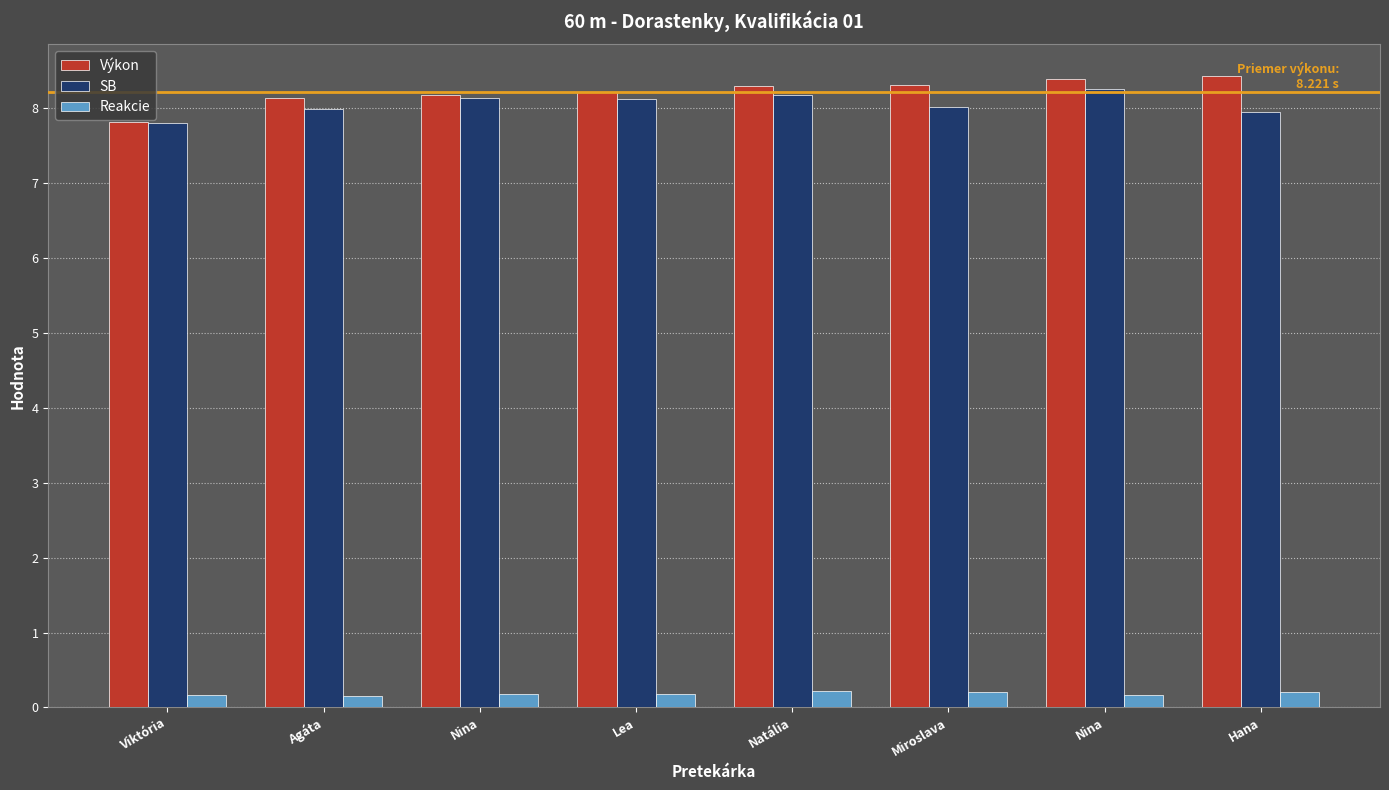

How many groups of bars are there?

8